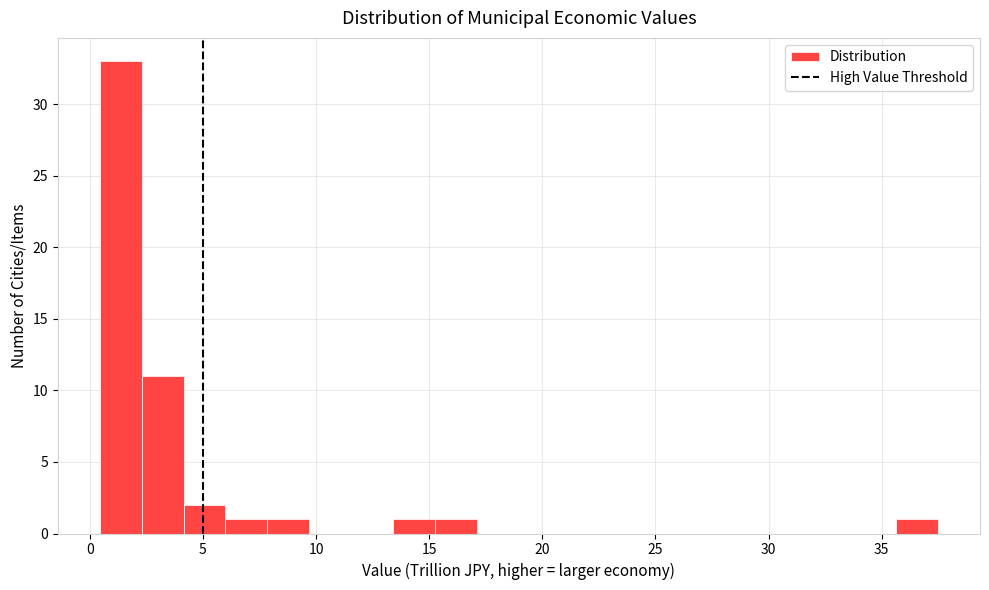

Around what value on the x-axis is the tallest bar? Give the approximate position of its centre, as read against the axis.

1.5